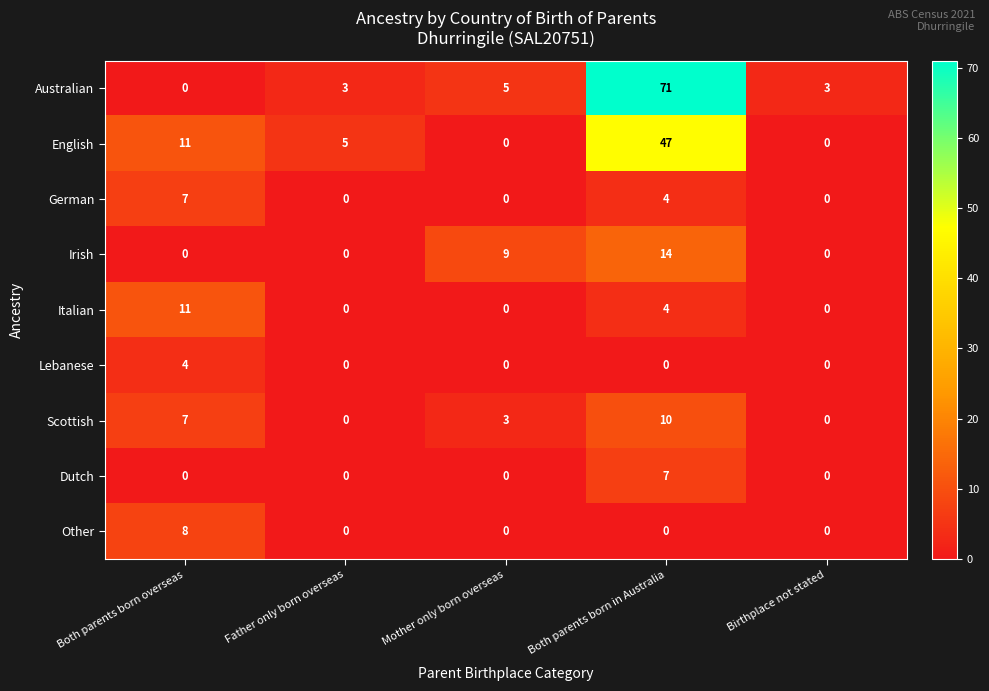

What is the difference between the highest and lowest values at Birthplace not stated?

3